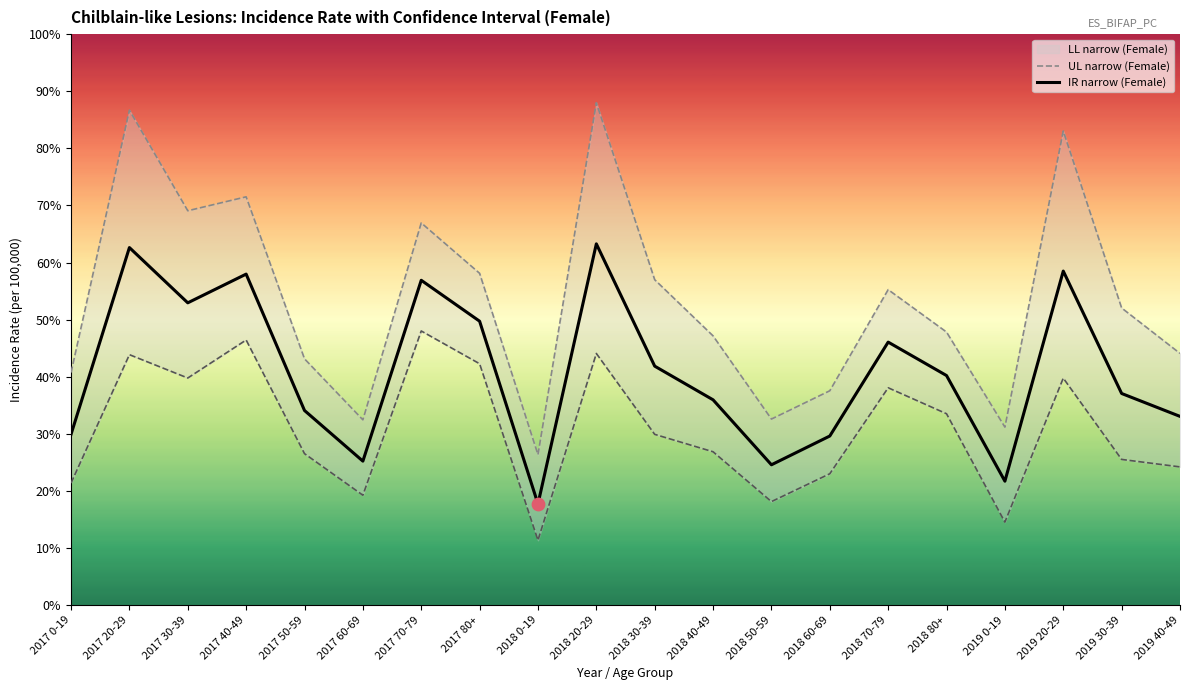

What is the minimum value for IR narrow (Female)?

17.7